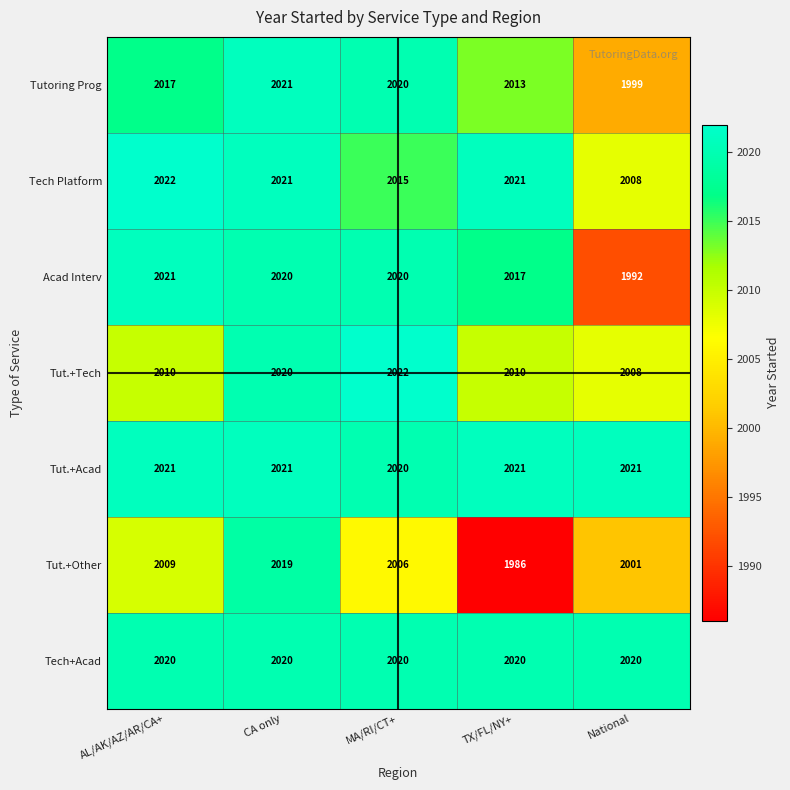

Read the Acad Interv value at AL/AK/AZ/AR/CA+, to the nearest 5.

2020